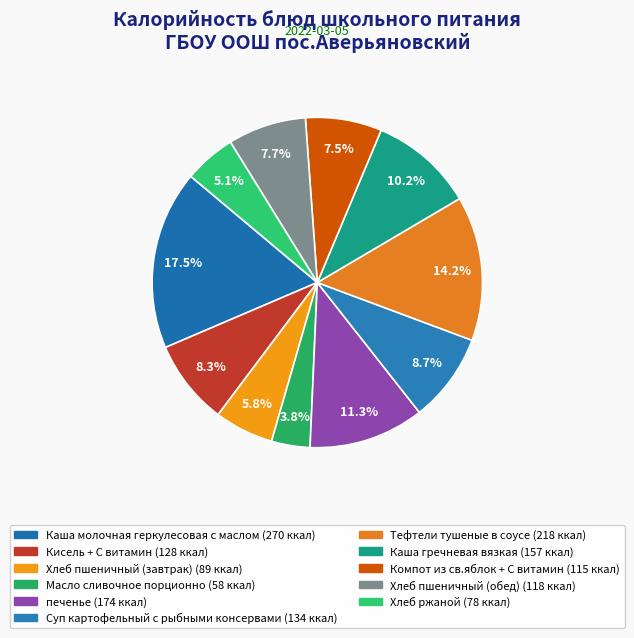

The Каша гречневая вязкая slice represents 10% of the pie. True or false?

True